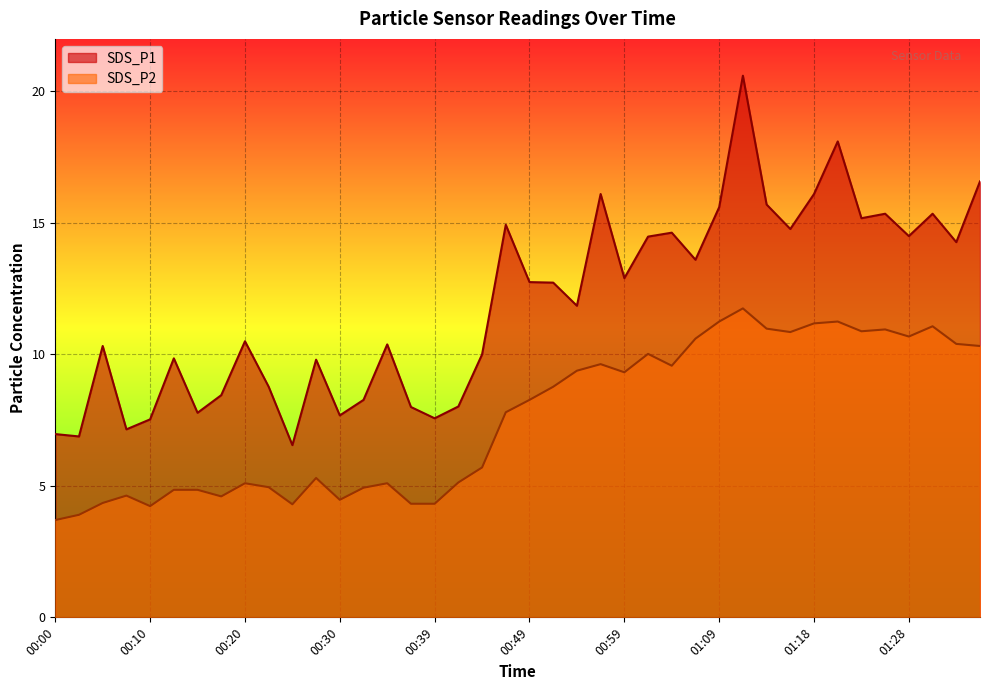

What are all the series names shown in the legend?

SDS_P1, SDS_P2